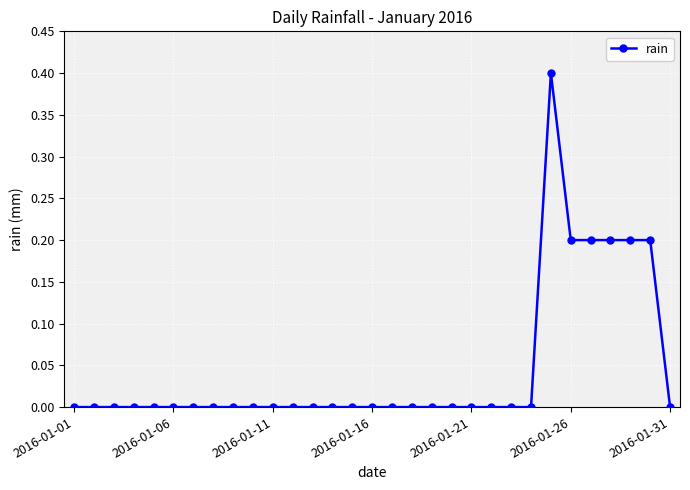

True or false: the data has more than 0 interior local peaks.

True